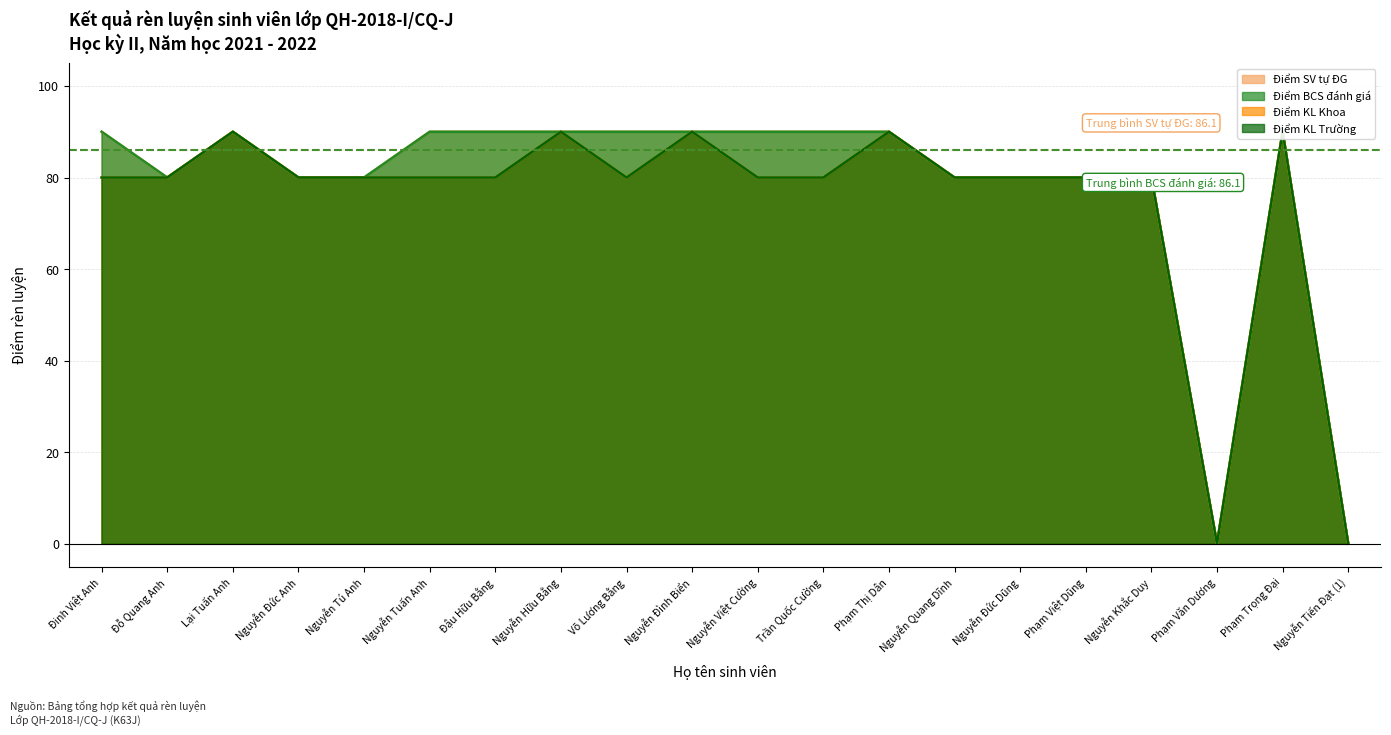

What are all the series names shown in the legend?

Điểm SV tự ĐG, Điểm BCS đánh giá, Điểm KL Khoa, Điểm KL Trường